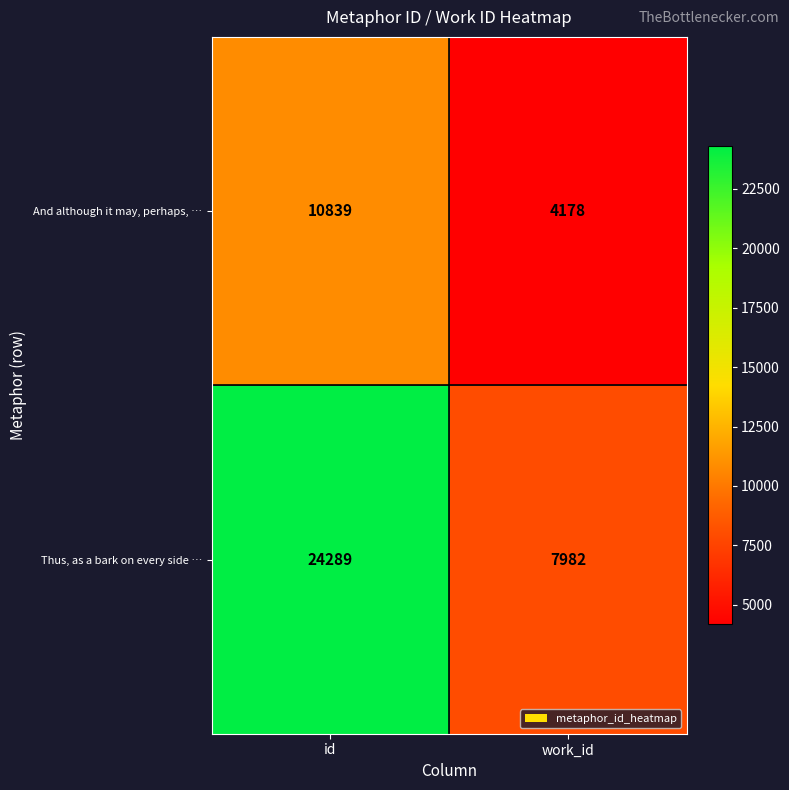

What is the sum of the And although it may, perhaps, … values at work_id and id?

15017